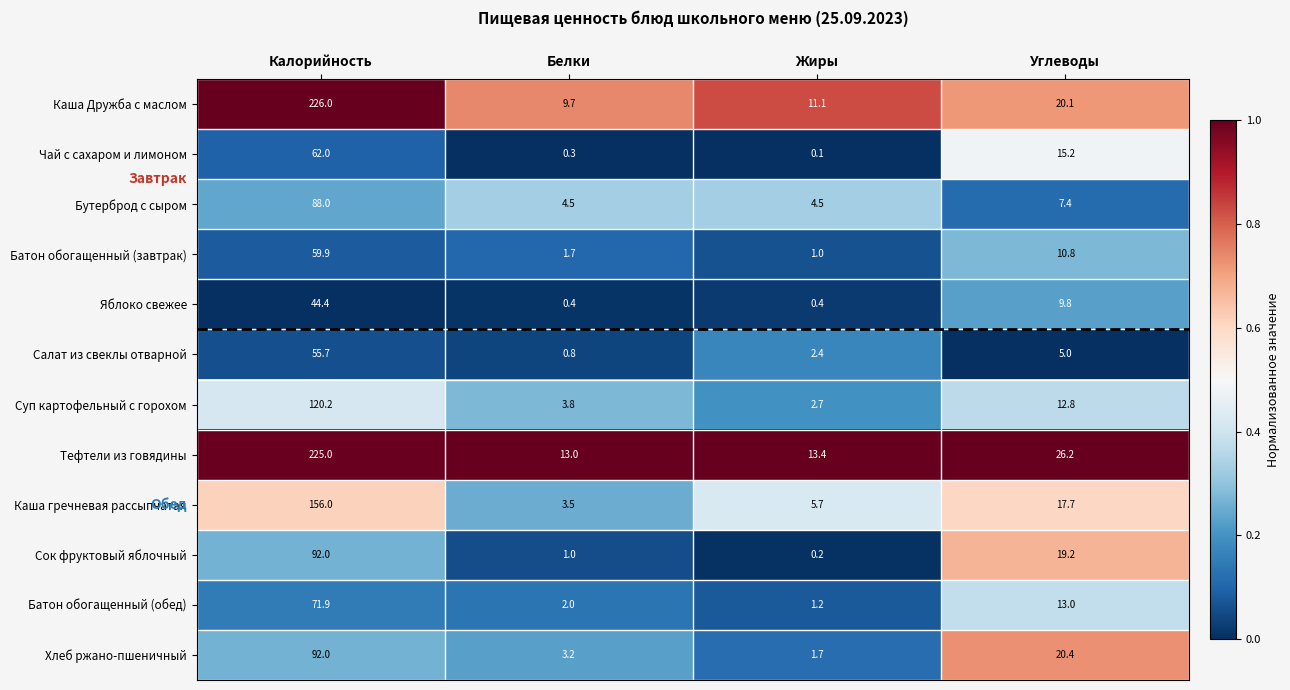

Which series changed the most between Белки and Углеводы?

Сок фруктовый яблочный